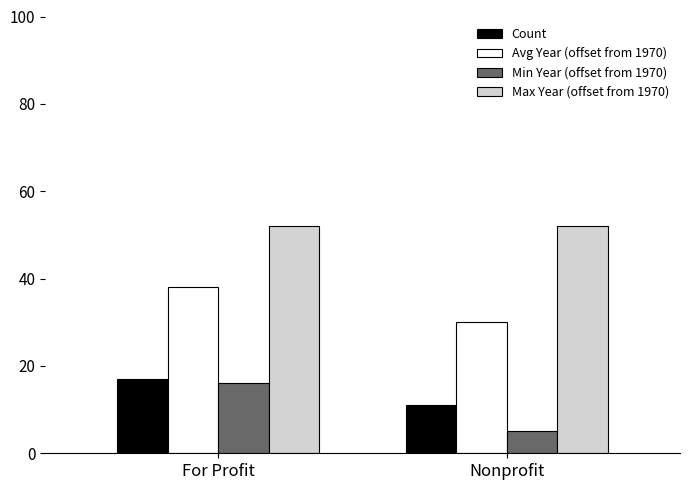

Count the Avg Year (offset from 1970) values in the range 30 to 38.

2